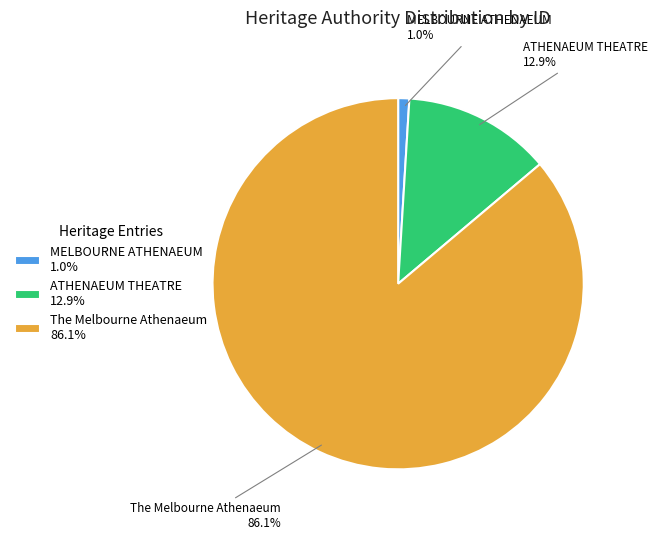

How many slices are in this pie chart?

3